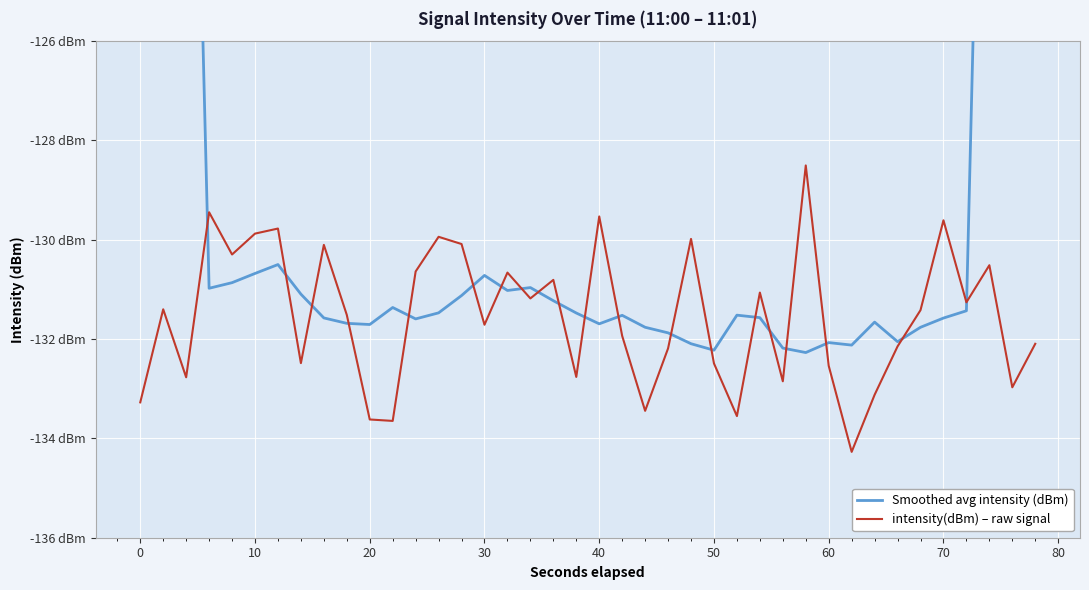

How many categories are shown in the chart?

40